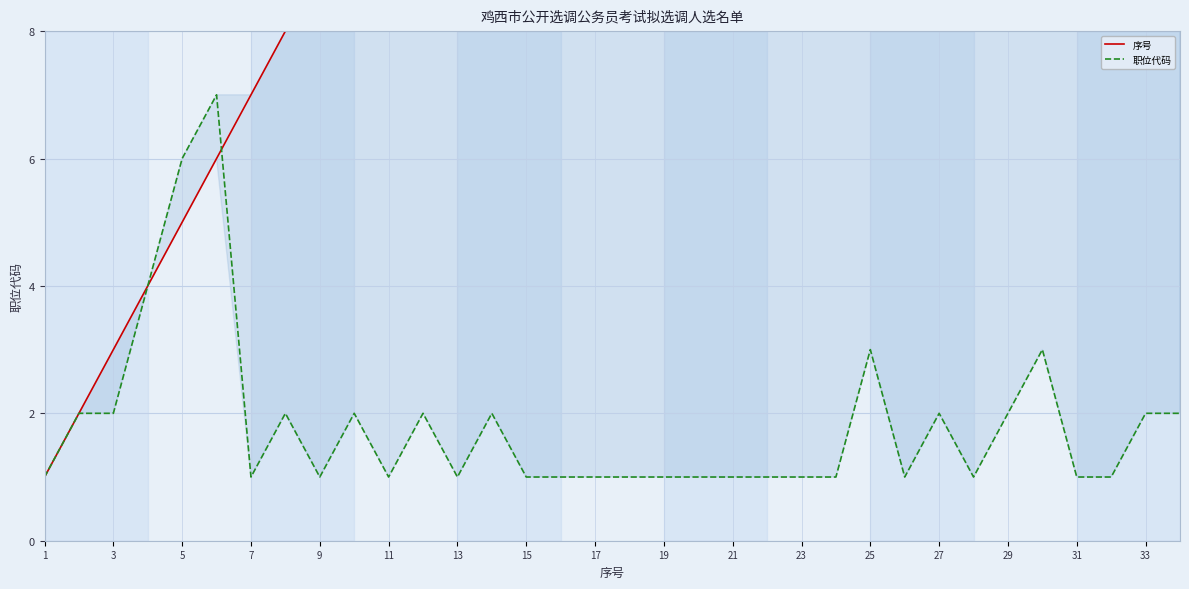

Between 5 and 19, which is larger?

19